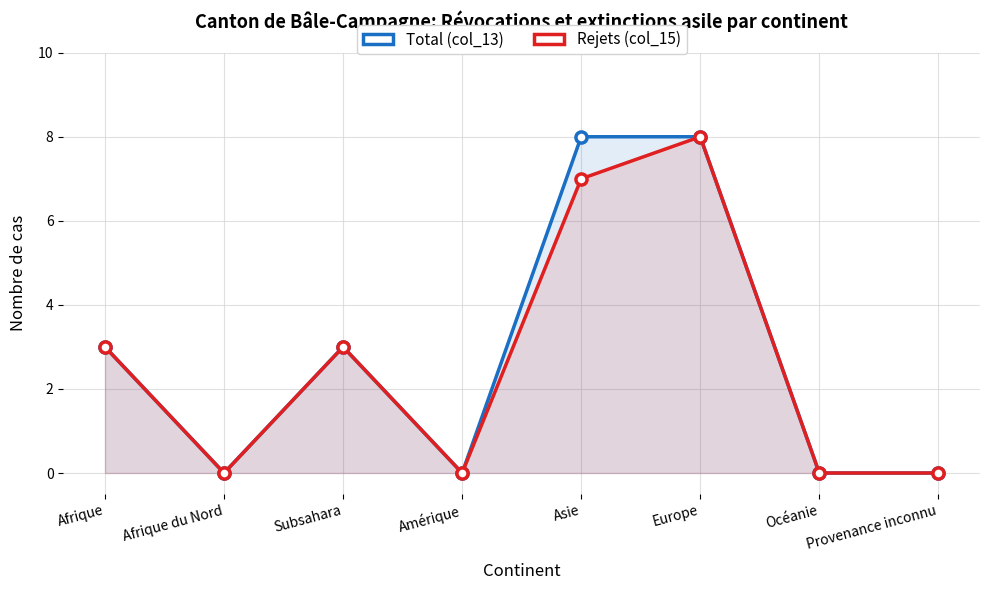

What is the value of the Rejets (col_15) point at the 1st from the left?

3